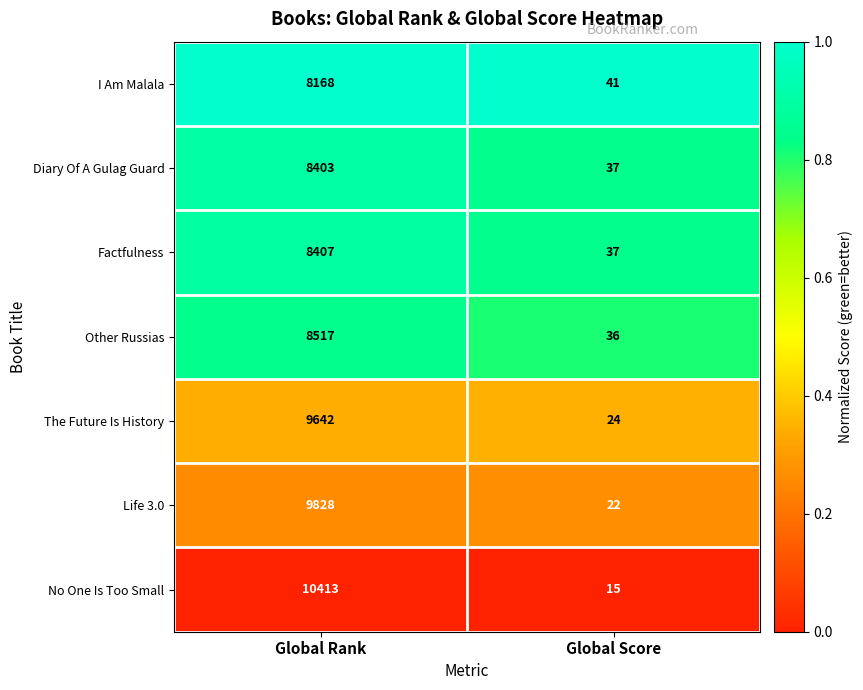

What is the spread (max minus min) of values at Global Score?

26